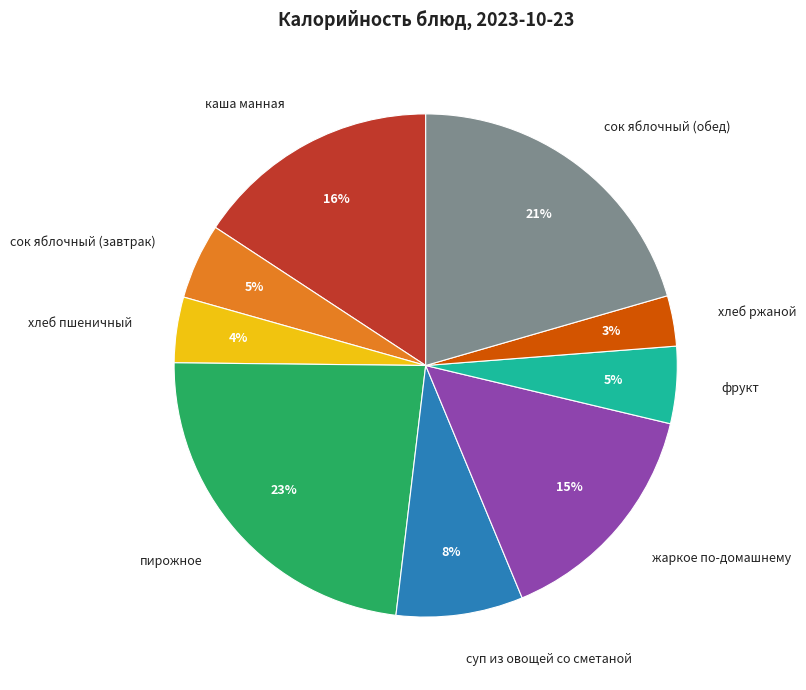

Count the number of slices in the pie.

9